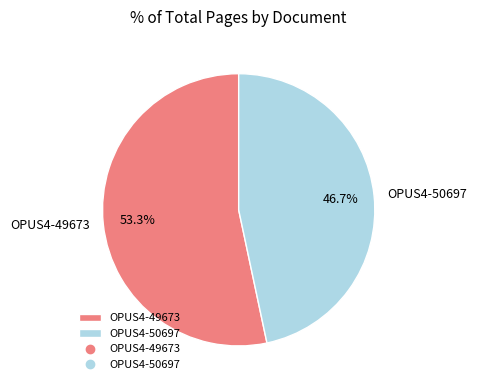

To the nearest percent, what is the combined percentage of OPUS4-50697 and OPUS4-49673?

100%